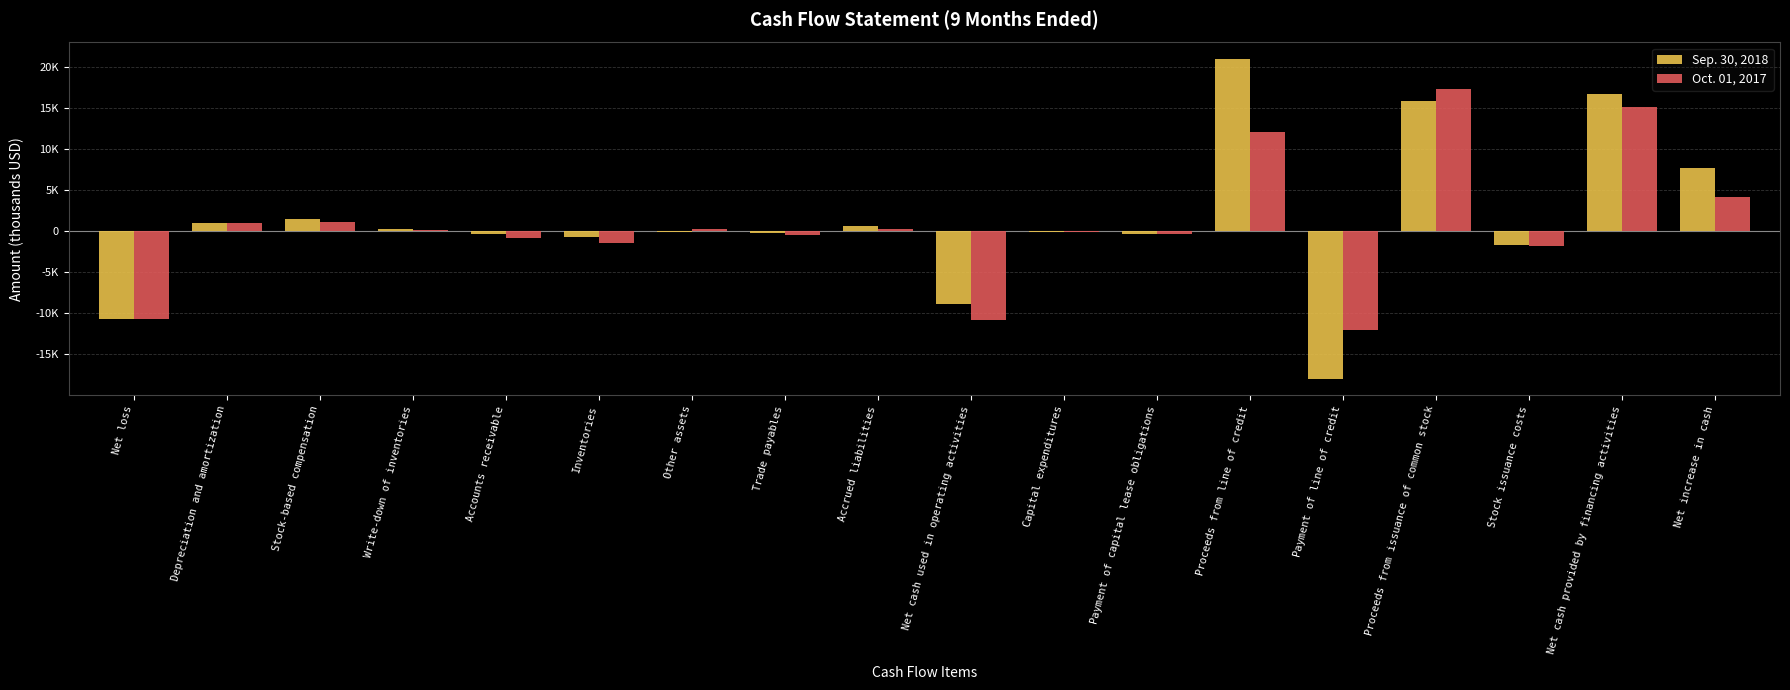

List the labels in order of Oct. 01, 2017 value, largest first.

Proceeds from issuance of common stock, Net cash provided by financing activities, Proceeds from line of credit, Net increase in cash, Stock-based compensation, Depreciation and amortization, Accrued liabilities, Other assets, Write-down of inventories, Capital expenditures, Payment of capital lease obligations, Trade payables, Accounts receivable, Inventories, Stock issuance costs, Net loss, Net cash used in operating activities, Payment of line of credit